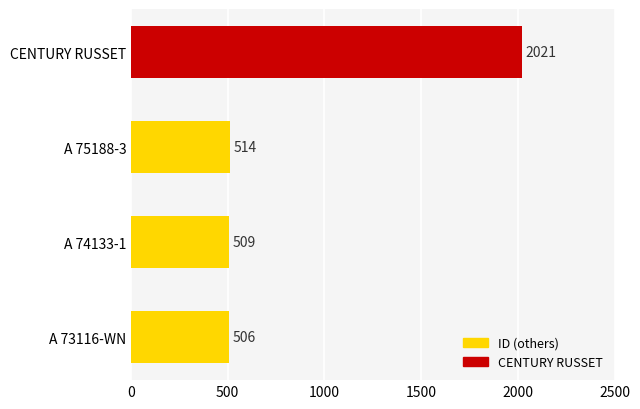

What is the difference between the maximum and minimum values?

1515